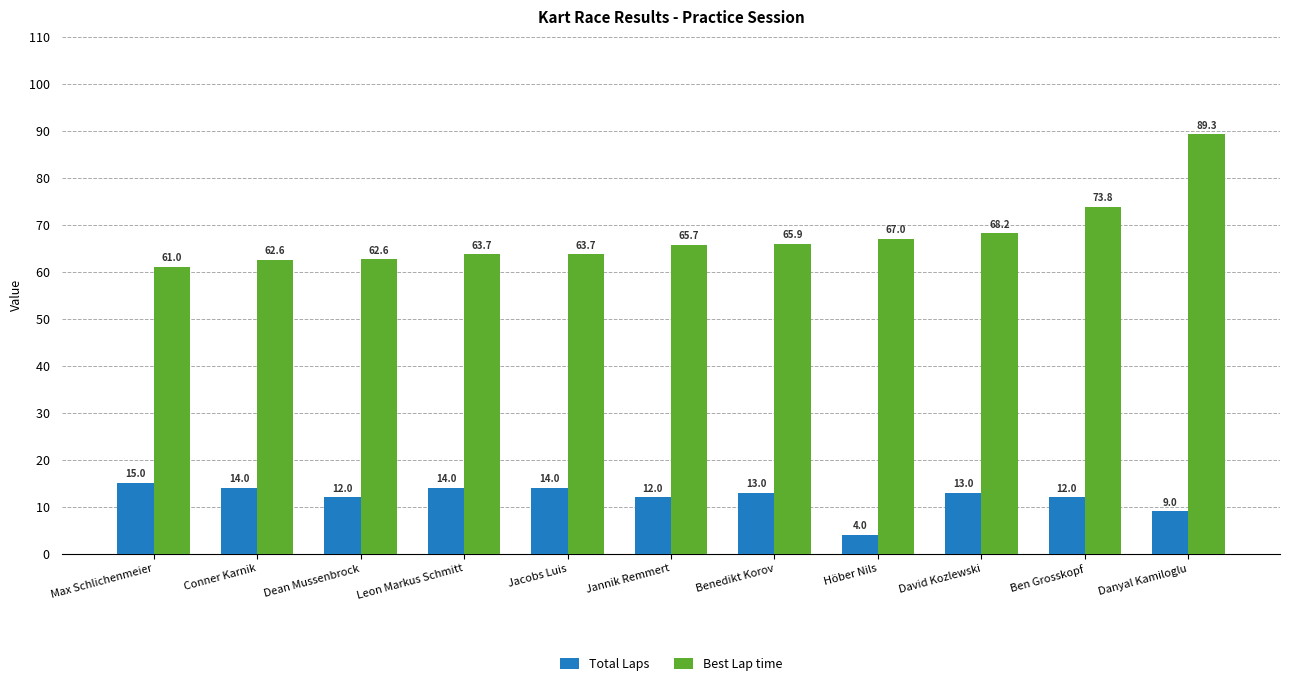

Which series changed the most between Dean Mussenbrock and Leon Markus Schmitt?

Total Laps